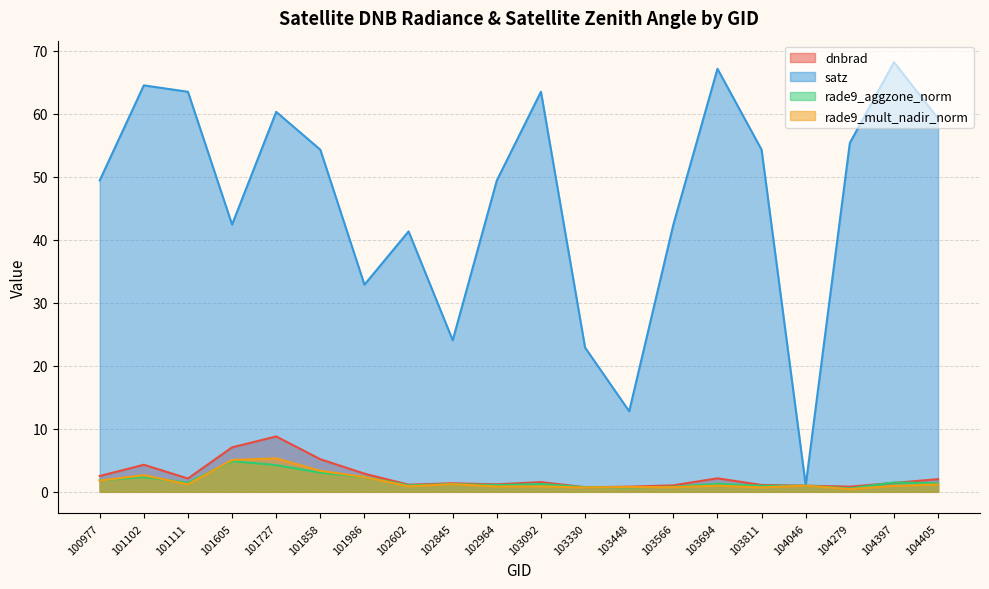

List the series in order of their peak value, highest first.

satz, dnbrad, rade9_mult_nadir_norm, rade9_aggzone_norm